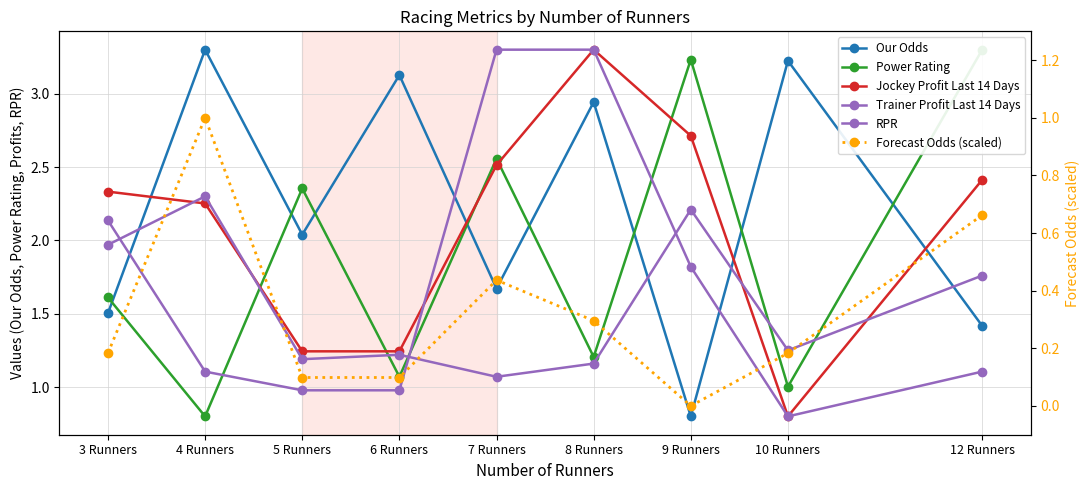

At how many categories does at least one series exceed 0?

9